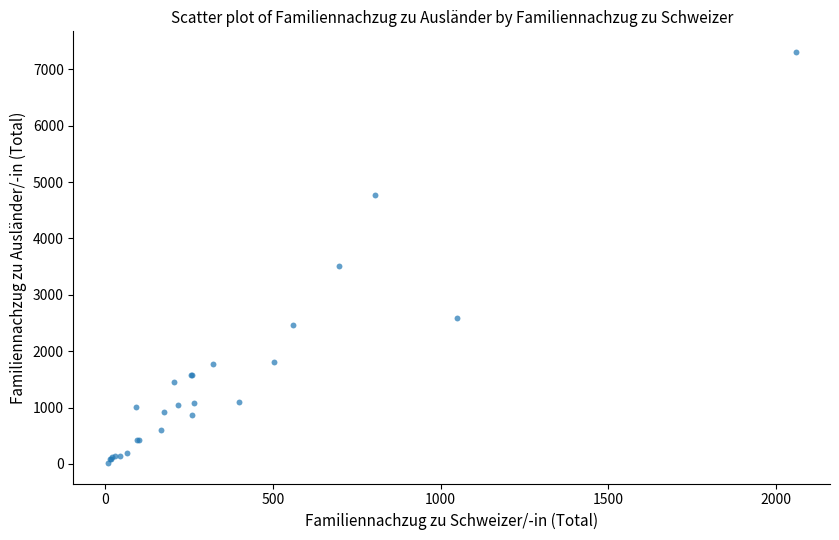

What Y value in the scatter plot is closest to 3663?

3511